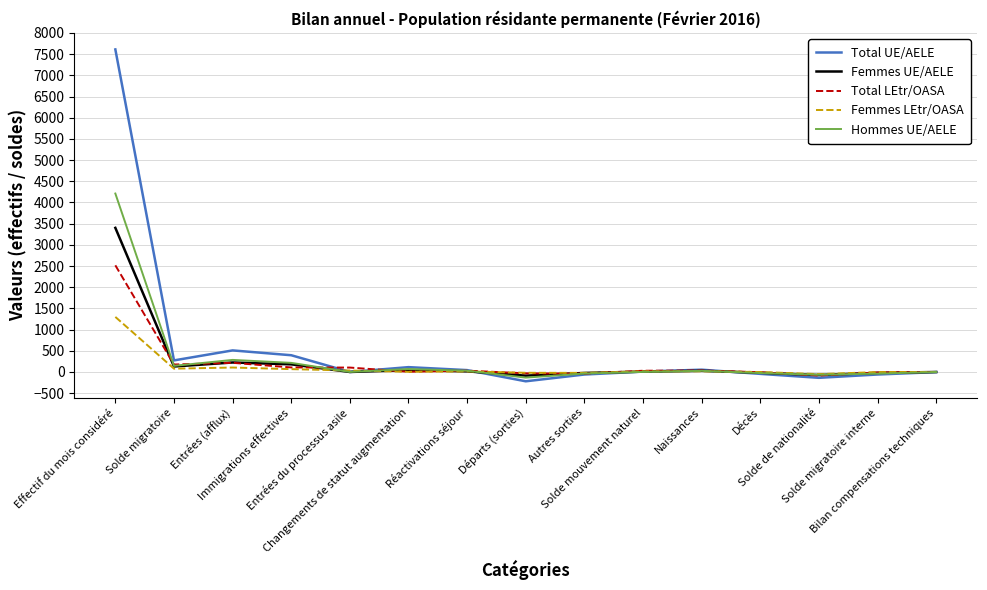

Rank the series by their maximum value, from lowest to highest.

Femmes LEtr/OASA, Total LEtr/OASA, Femmes UE/AELE, Hommes UE/AELE, Total UE/AELE